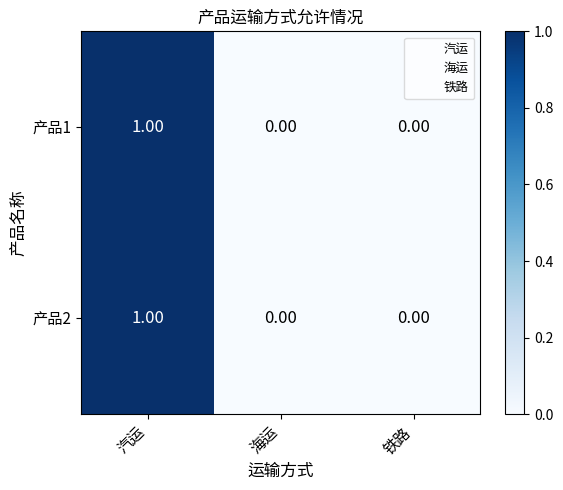

Which category has the highest value in the 产品1 series?

汽运